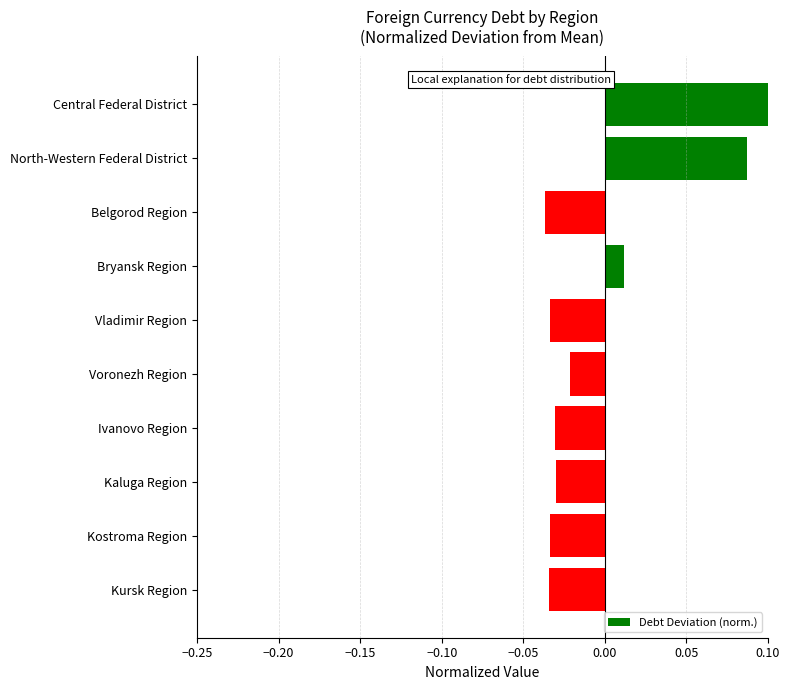

What is the greatest value displayed?

0.1